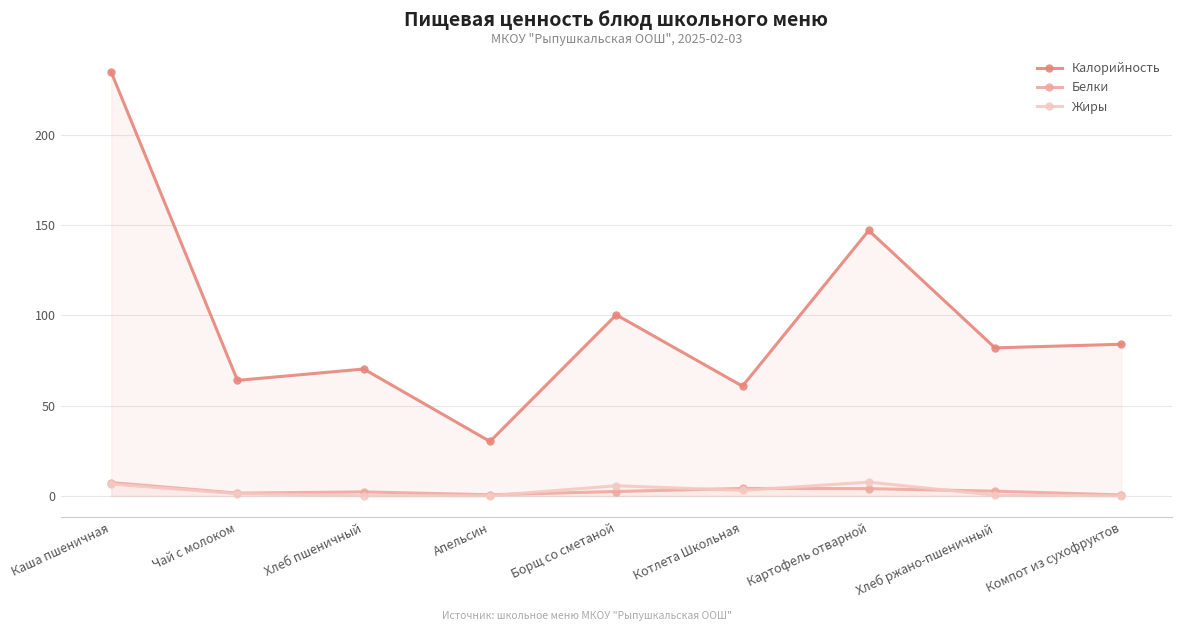

At which label does Жиры reach its peak?

Картофель отварной